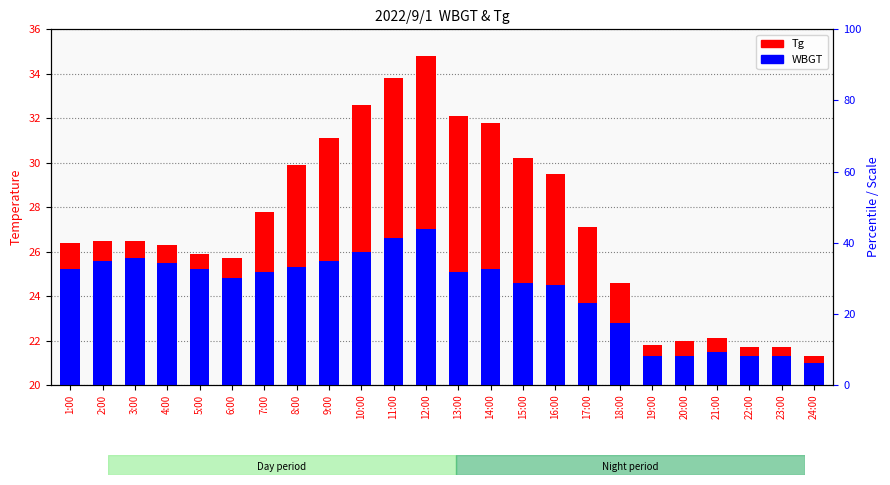

At which label does Tg reach its peak?

12:00